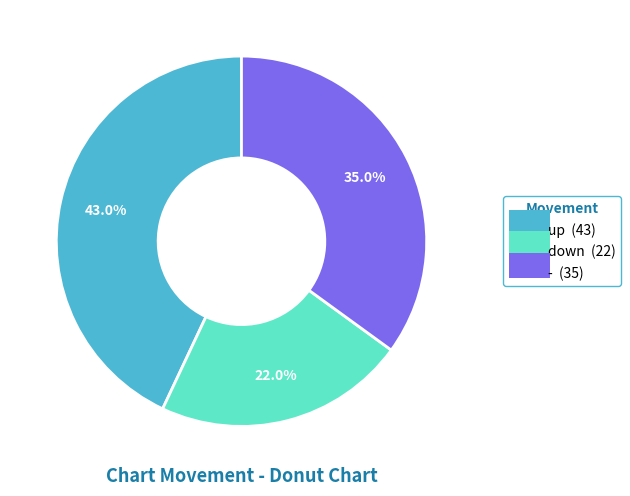

The - slice represents 35% of the pie. True or false?

True